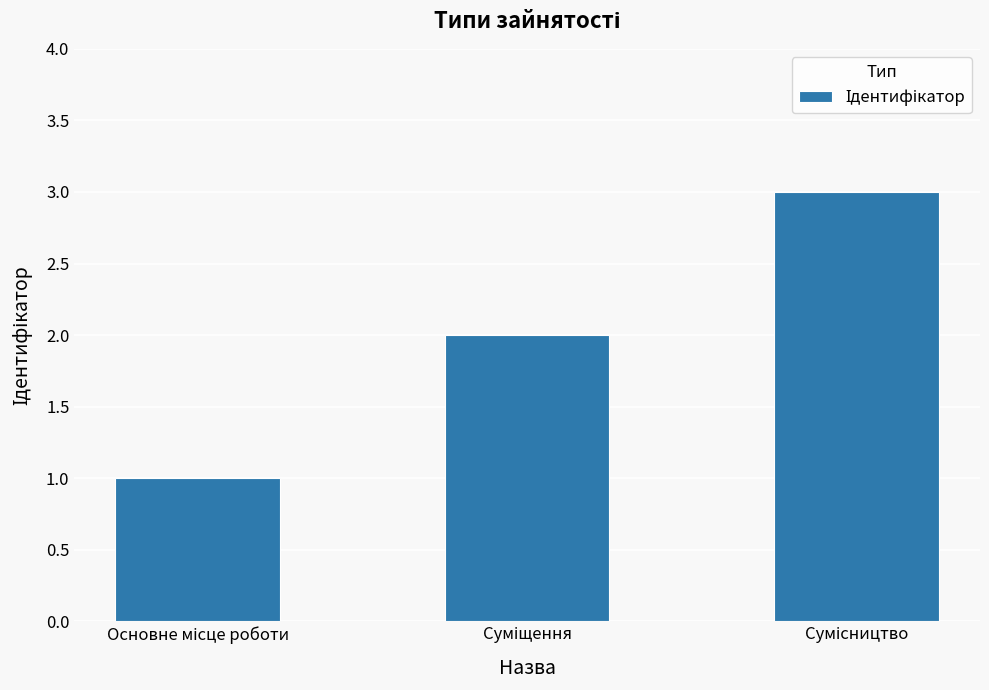

What is the sum of all values?

6